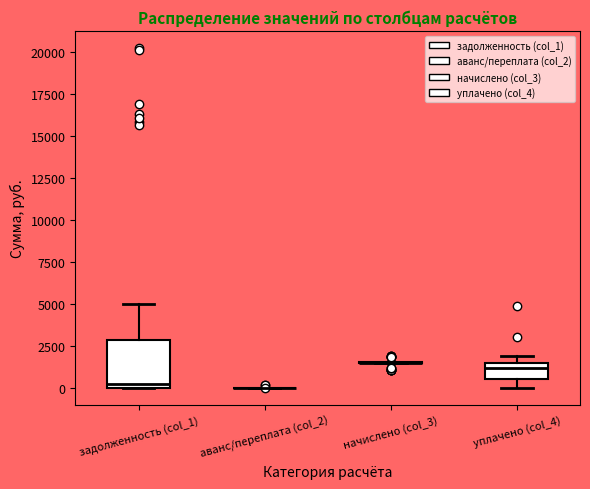

Reading left to right, read every box against the y-axis: the position of its median line, the range the box covers, and the ends of its whiskers. The values are not printed on the chart, so give them approximately, as read against the axis.

задолженность (col_1): median 0 (just above the box's lower edge), box 0 to 3000, whiskers 0 to 5000
аванс/переплата (col_2): box collapsed to a line at 0, whiskers 0 to 0
начислено (col_3): box collapsed to a line at 1500, whiskers 1500 to 1500
уплачено (col_4): median 1000, box 500 to 1500, whiskers 0 to 2000